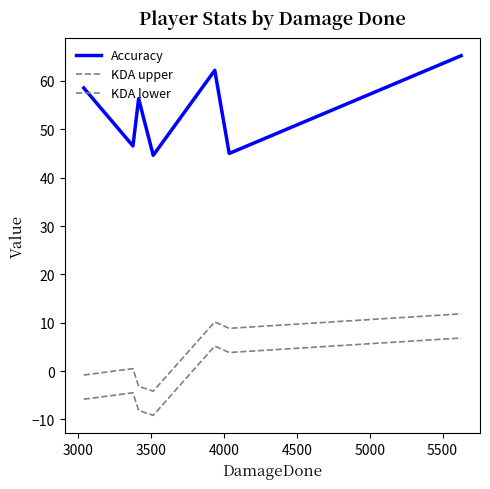

What is the value of the Accuracy point at the 5th from the left?

62.2